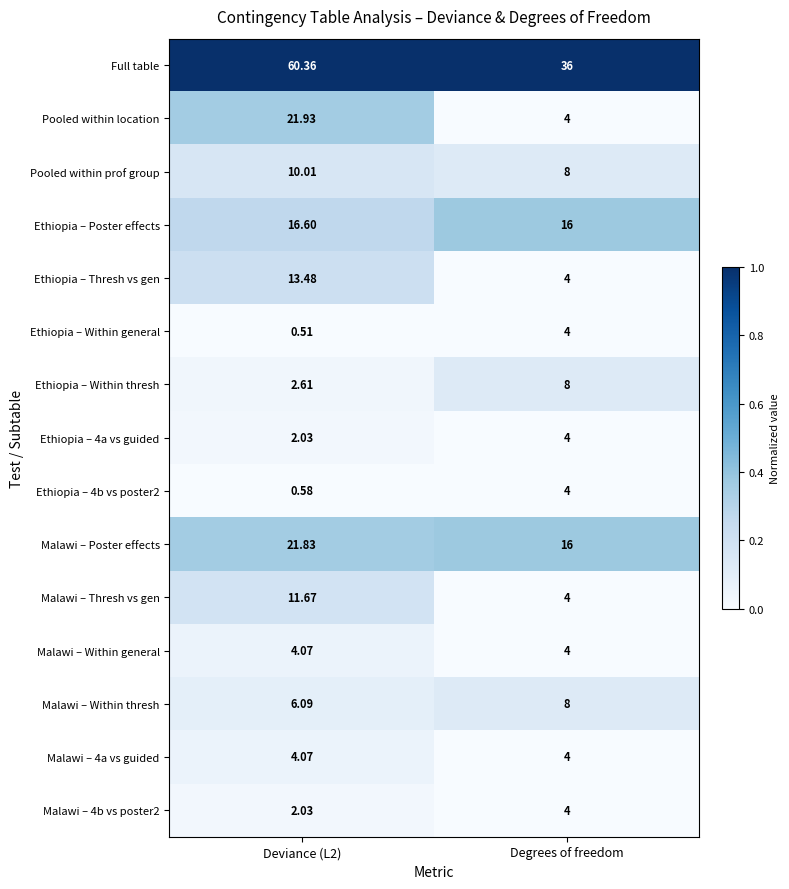

At which category does the chart reach its minimum across all series?

Deviance (L2)